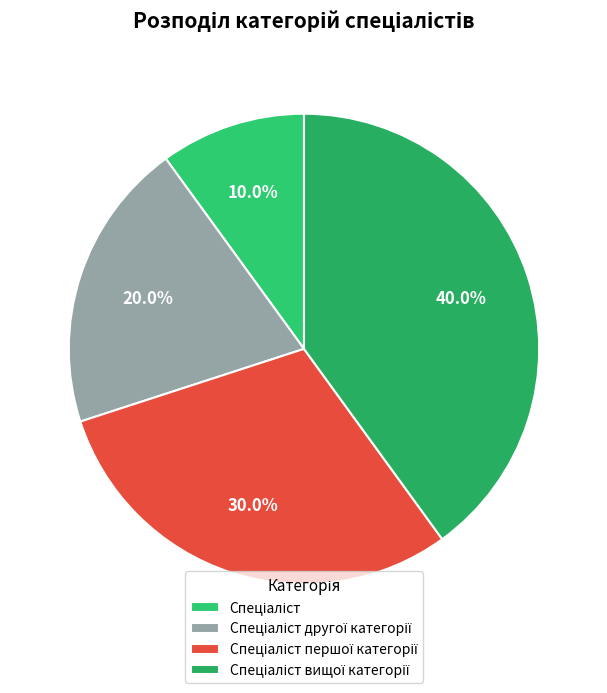

Does Спеціаліст вищої категорії account for over 50% of the chart?

No